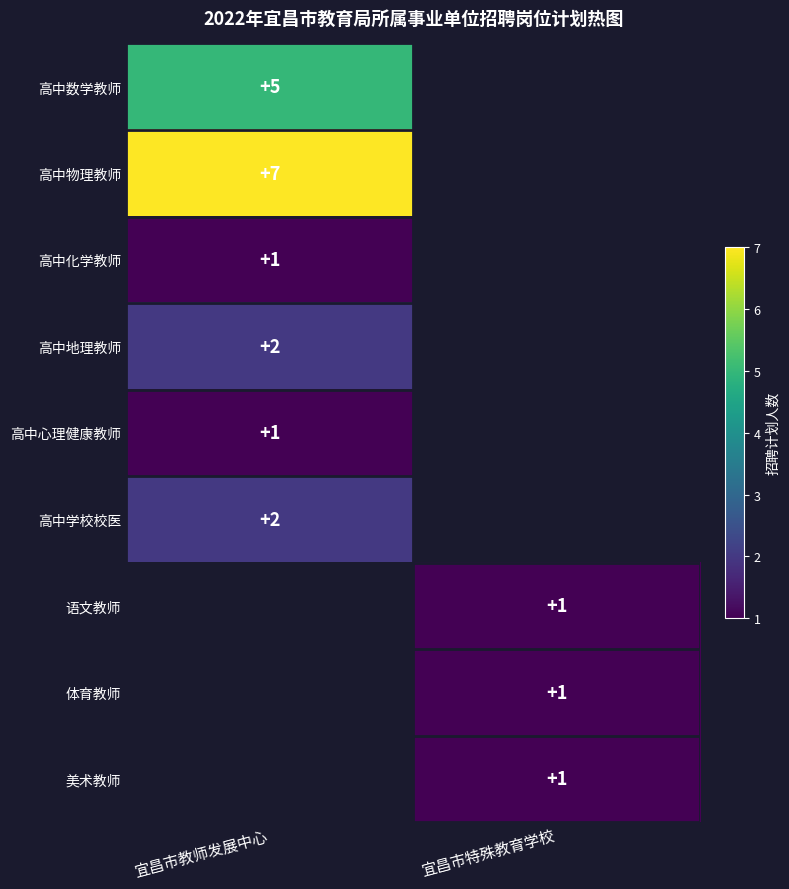

At which category does the chart reach its minimum across all series?

宜昌市教师发展中心